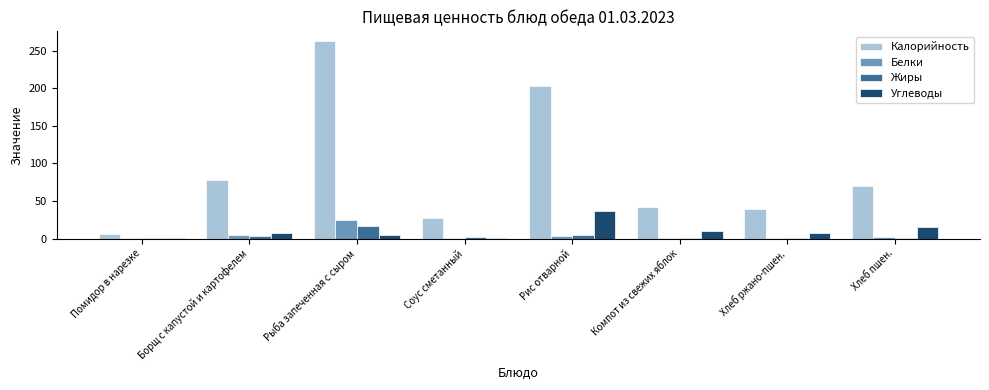

How many data points in Калорийность are above 70?

4